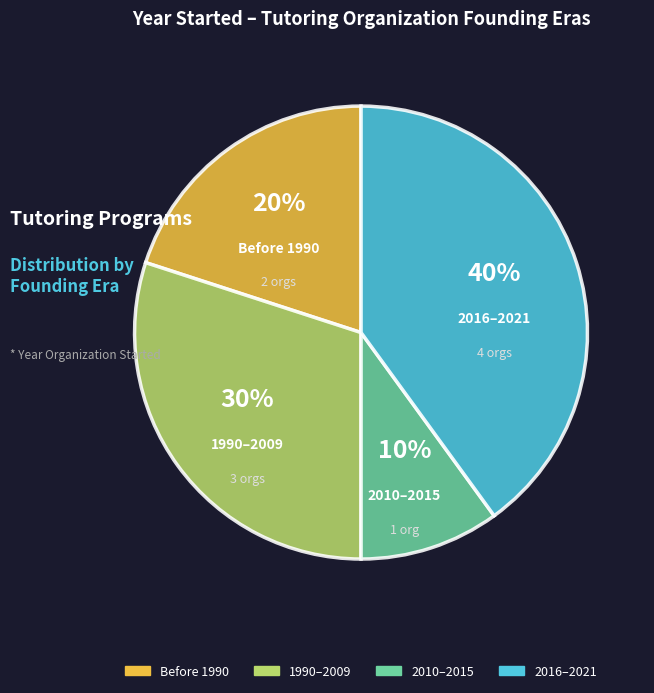

Does any single category account for the majority?

No